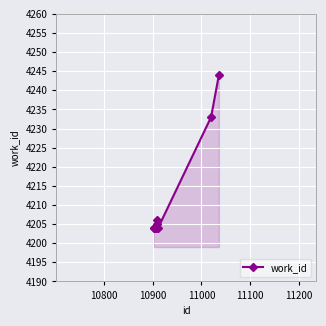

What is the maximum value shown in the chart?

4244